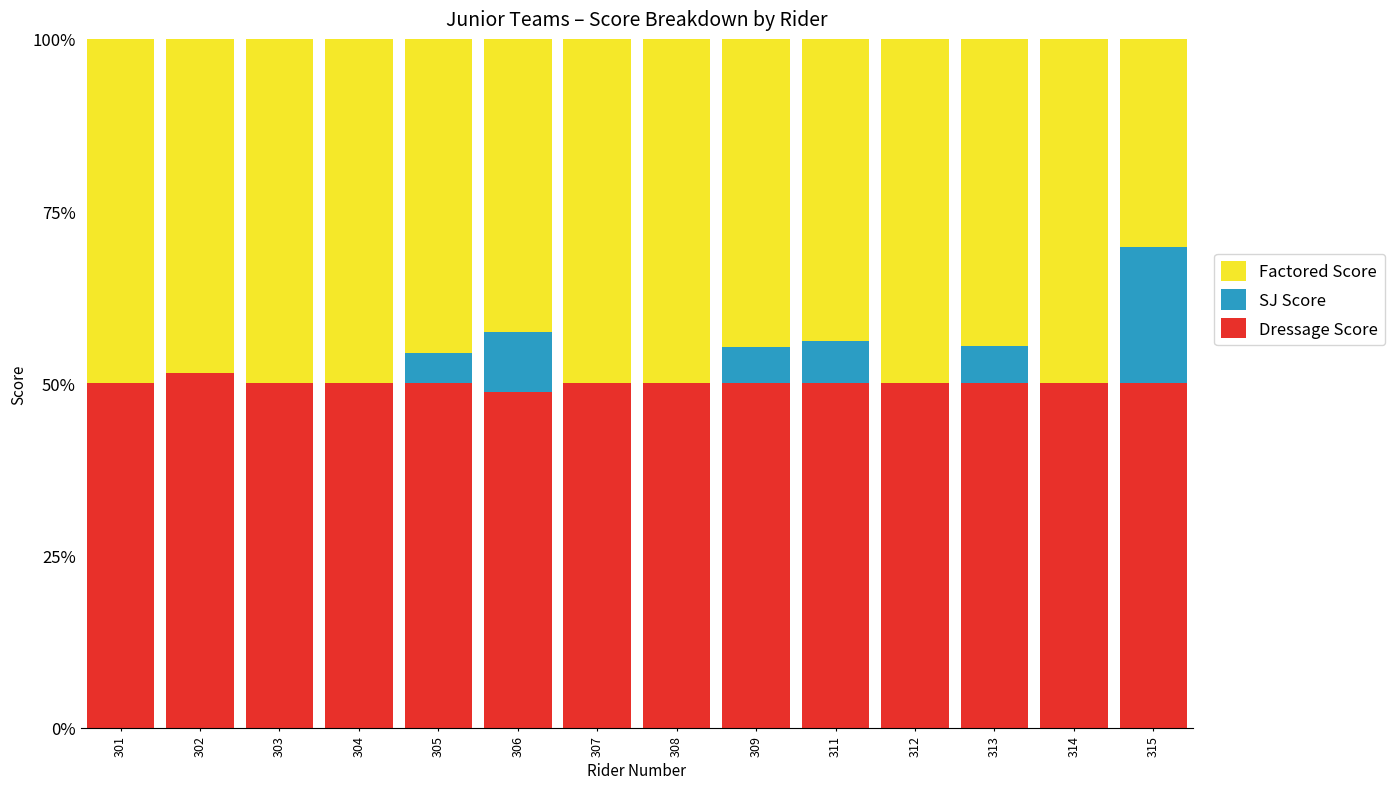

How many distinct data groups are displayed?

3